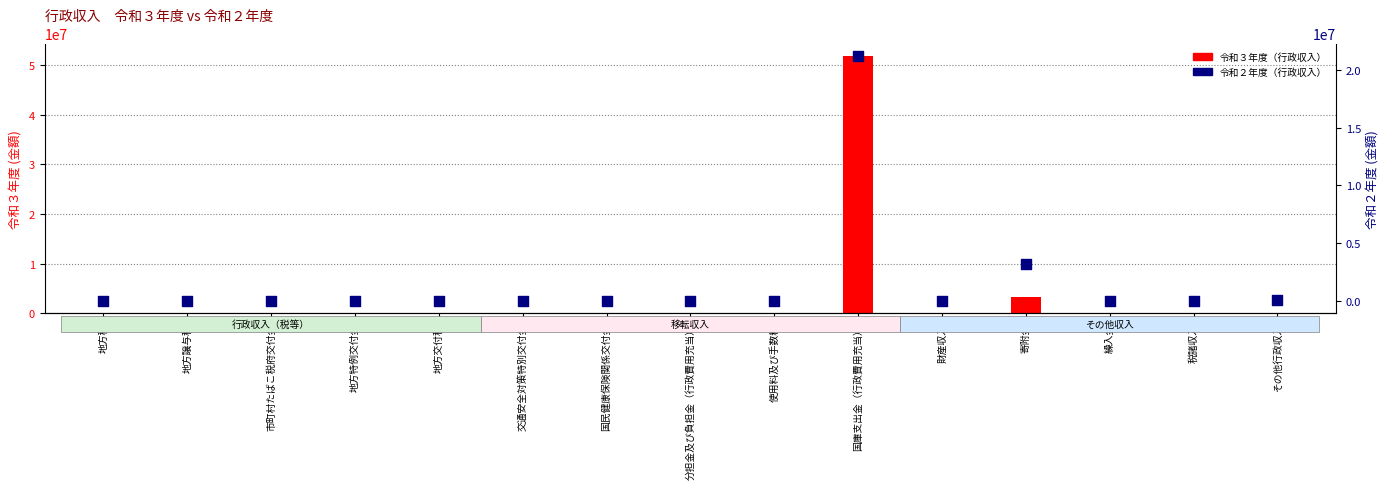

Which series contains the lowest Y value?

令和３年度